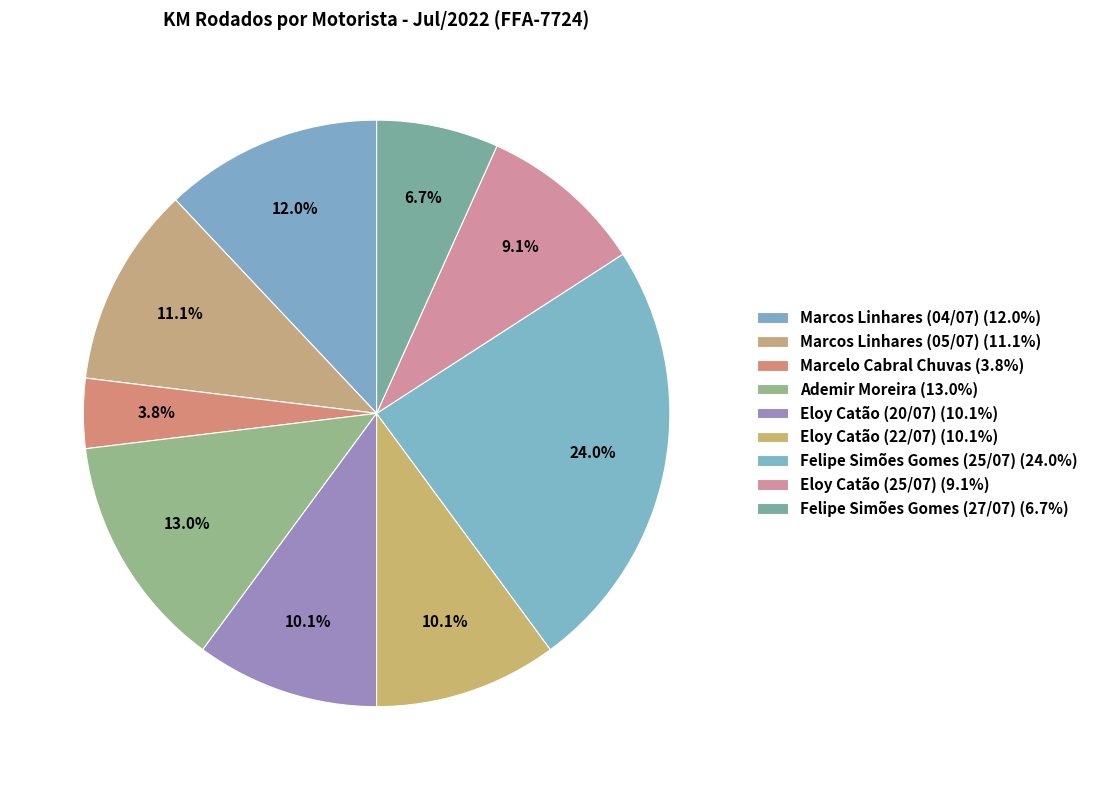

Between Felipe Simões Gomes (27/07) and Felipe Simões Gomes (25/07), which is larger?

Felipe Simões Gomes (25/07)